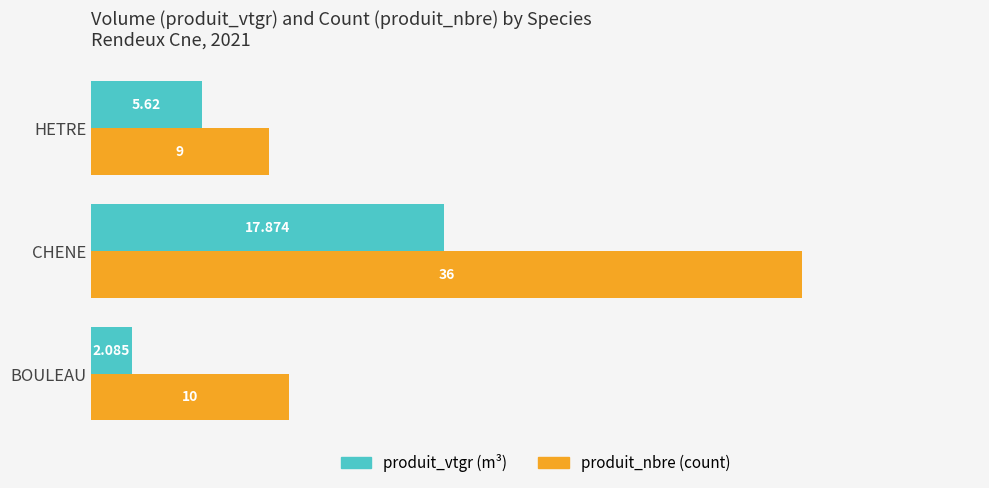

At which category is the sum across all series the highest?

CHENE